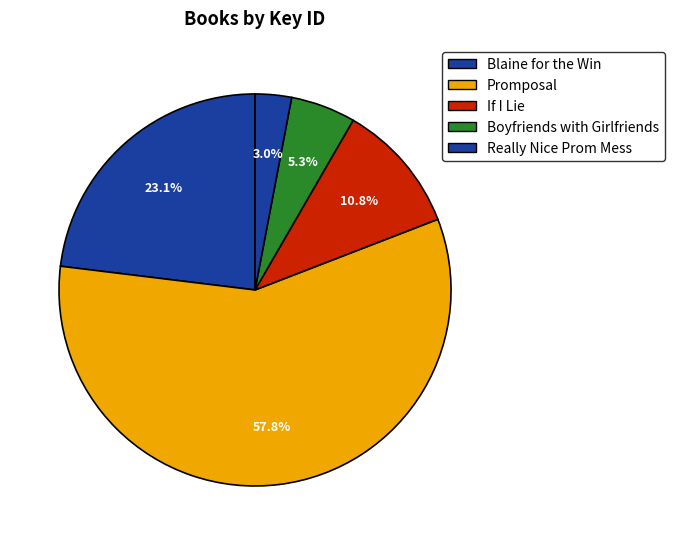

Count the number of slices in the pie.

5